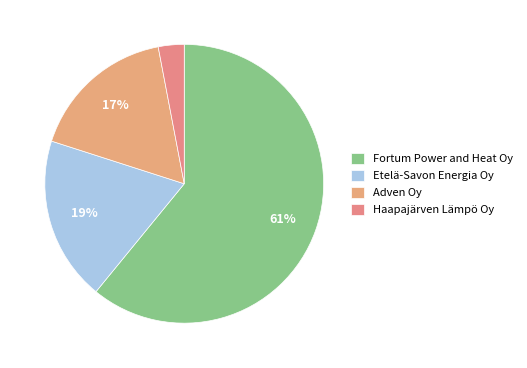

Is Fortum Power and Heat Oy the majority of the pie?

Yes